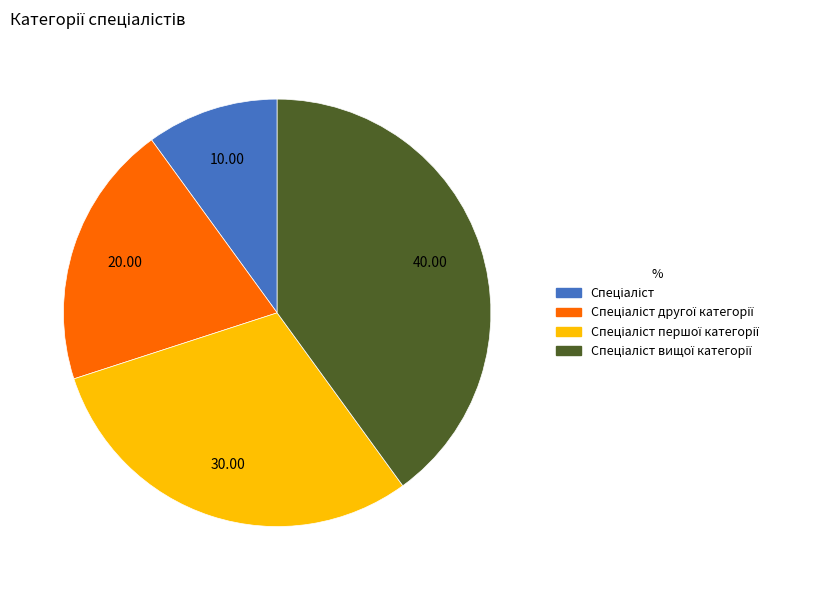

Does any single category account for the majority?

No